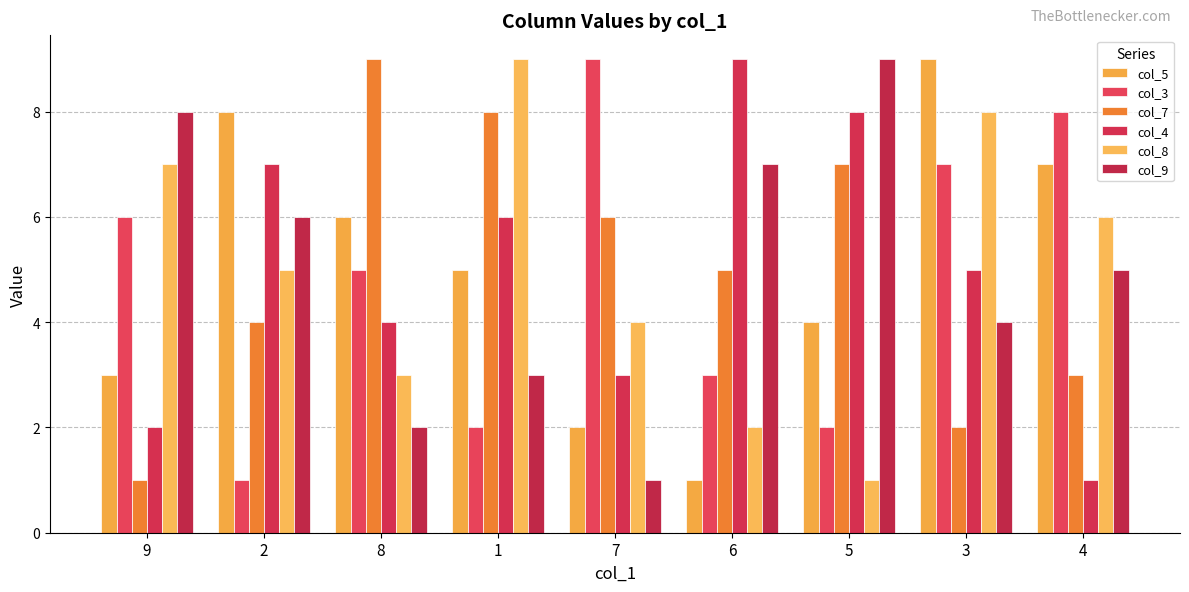

Read the col_9 value at 9.

8